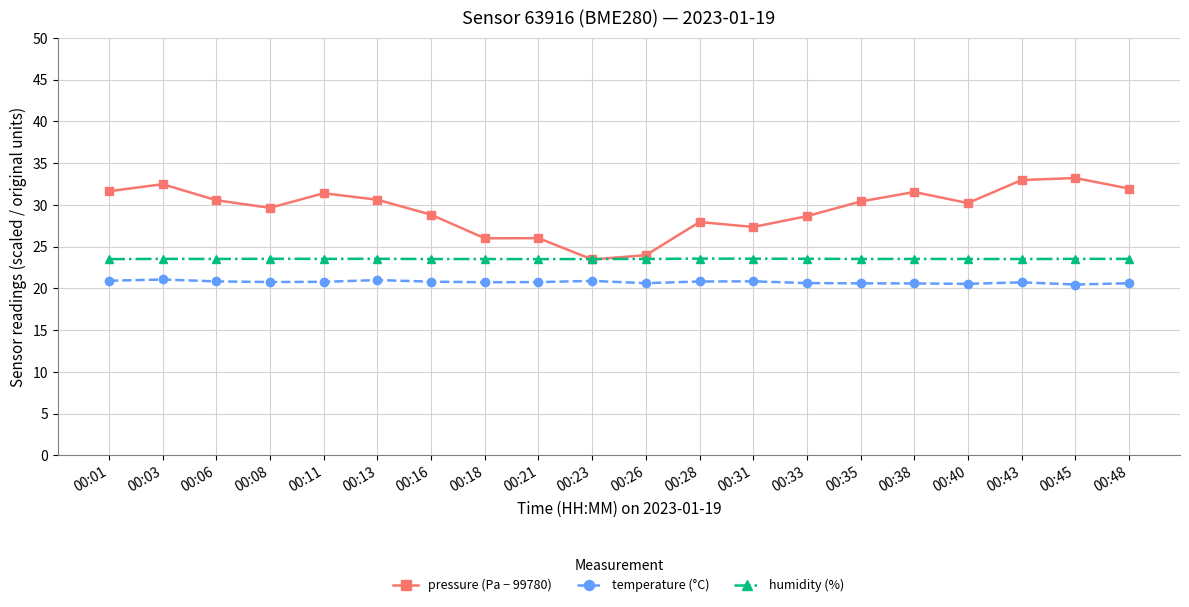

At how many categories does at least one series exceed 27?

16